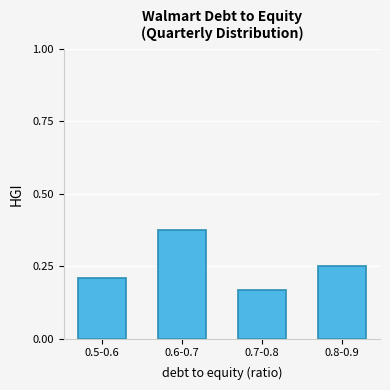

True or false: the data shows 0.1 at 0.8-0.9.

False